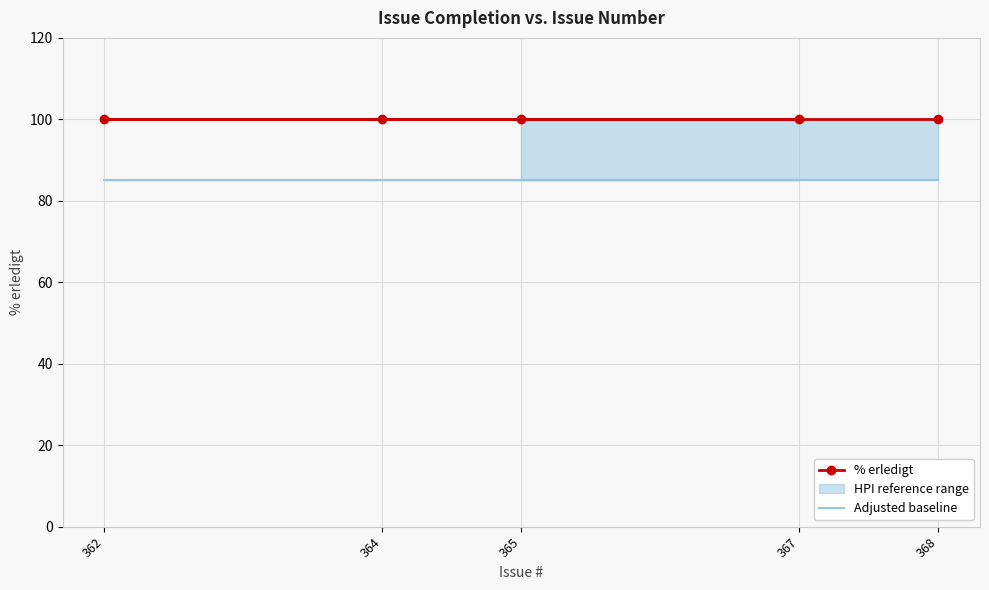

What is the total value across all series at 367?

185